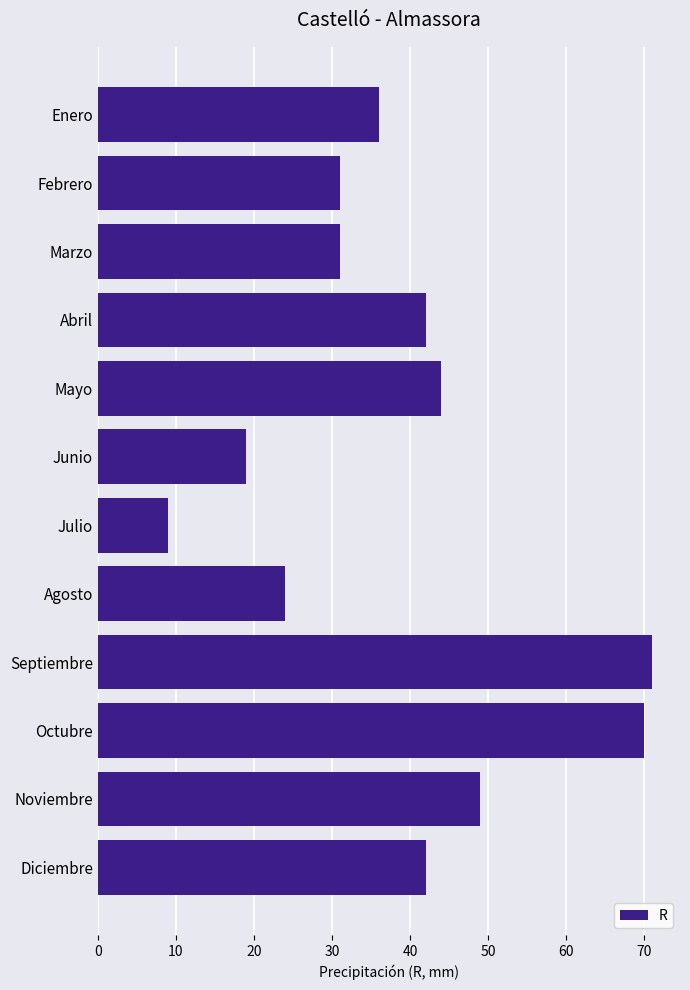

Approximately how many times larger is the value at Julio compared to Agosto?

0.4